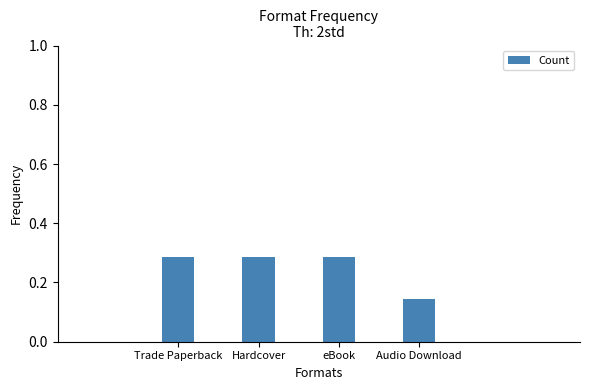

Which category has the lowest value across all series?

Audio Download